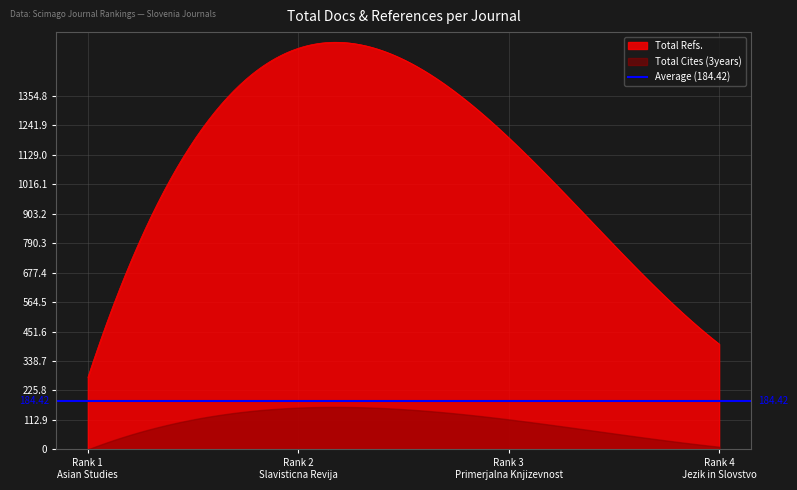

What is the label of the 3rd point from the right?

Rank 2
Slavisticna Revija